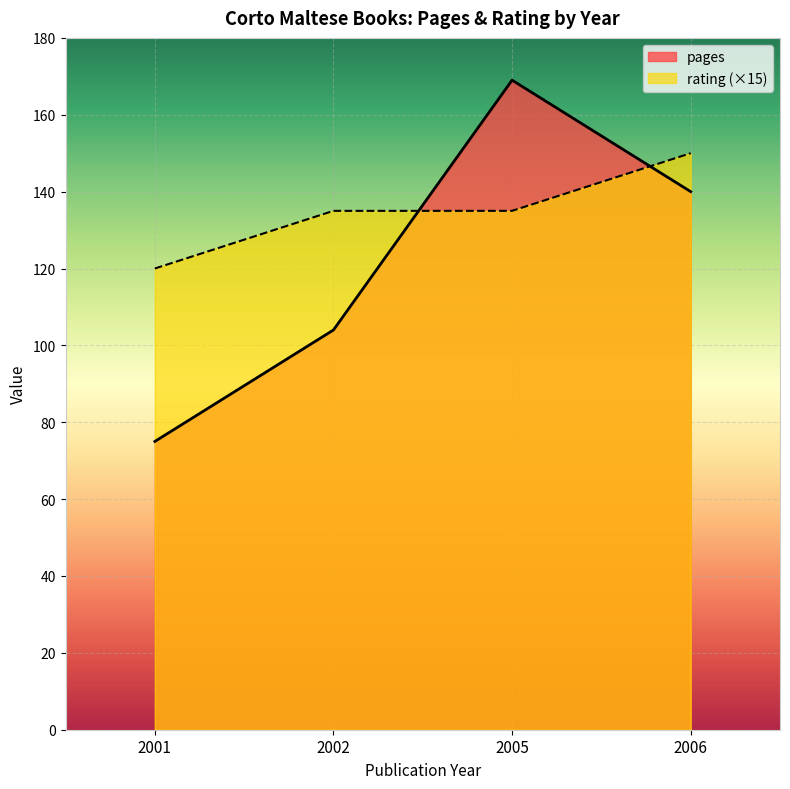

What is the label of the 1st point from the right?

2006